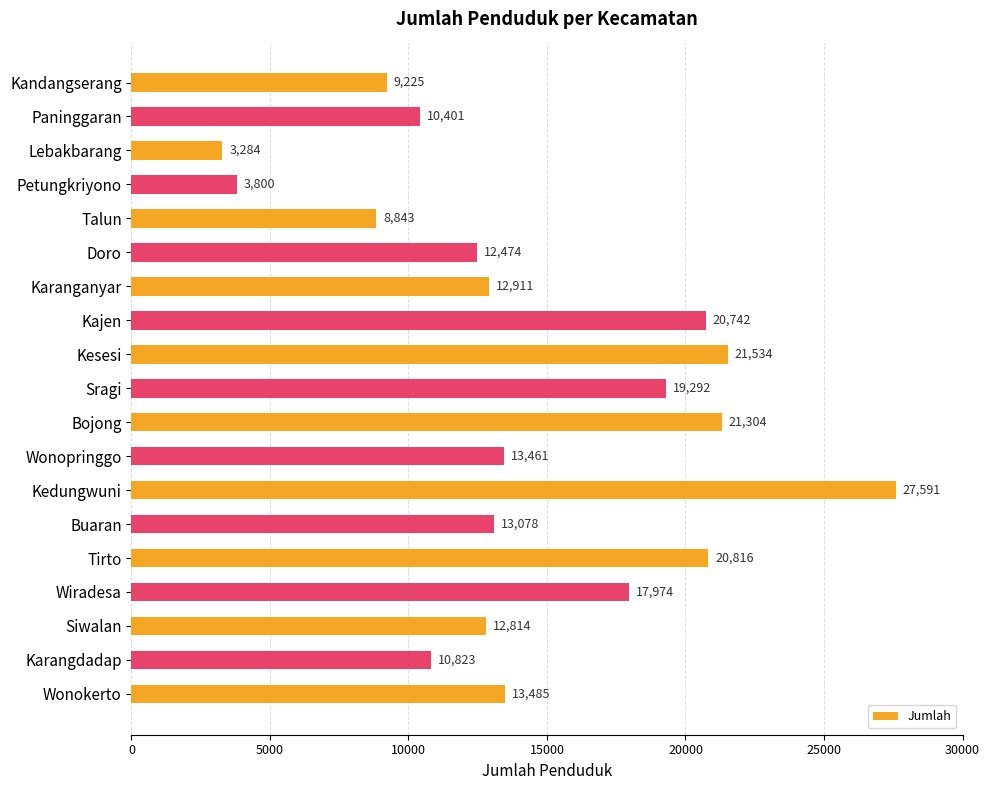

What is the value of the 6th bar from the top?

12474